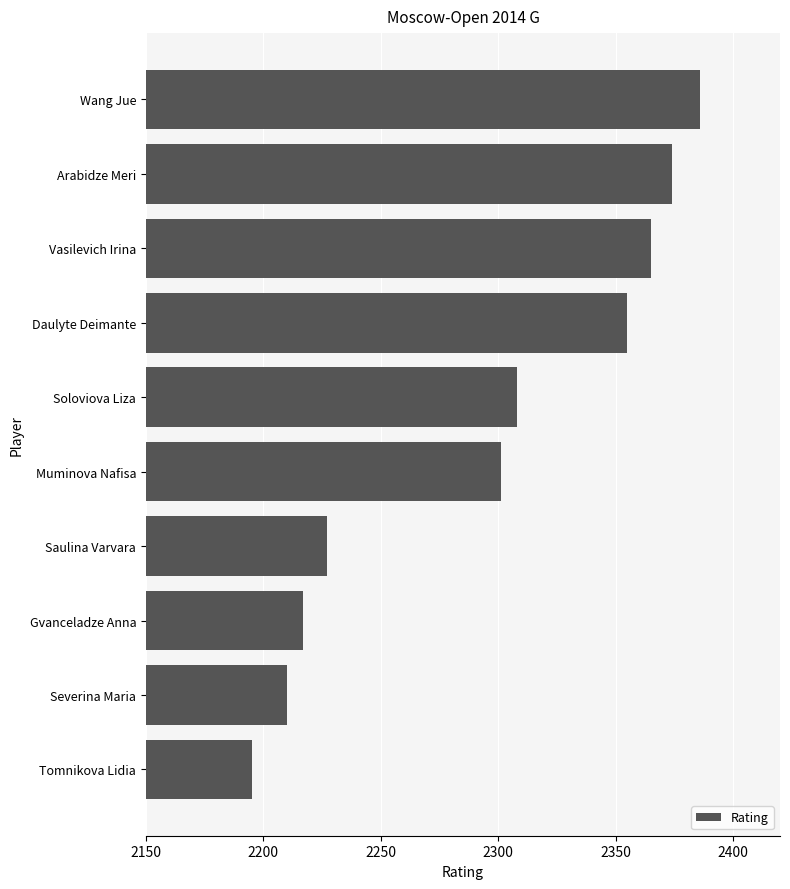

Rank the categories by value from lowest to highest.

Tomnikova Lidia, Severina Maria, Gvanceladze Anna, Saulina Varvara, Muminova Nafisa, Soloviova Liza, Daulyte Deimante, Vasilevich Irina, Arabidze Meri, Wang Jue